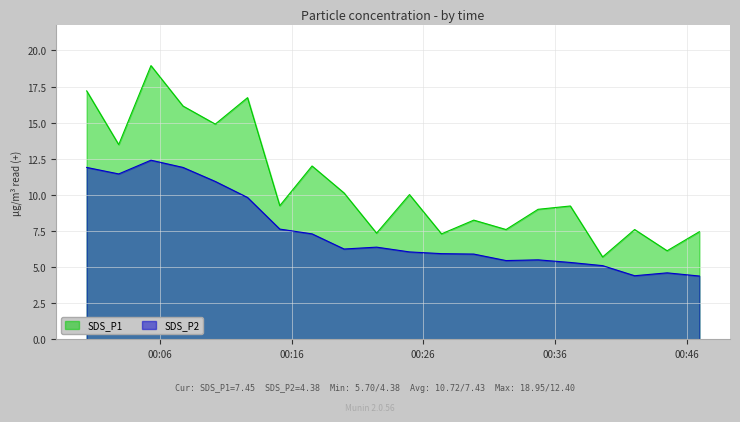

True or false: SDS_P2 and SDS_P1 cross at least once.

False